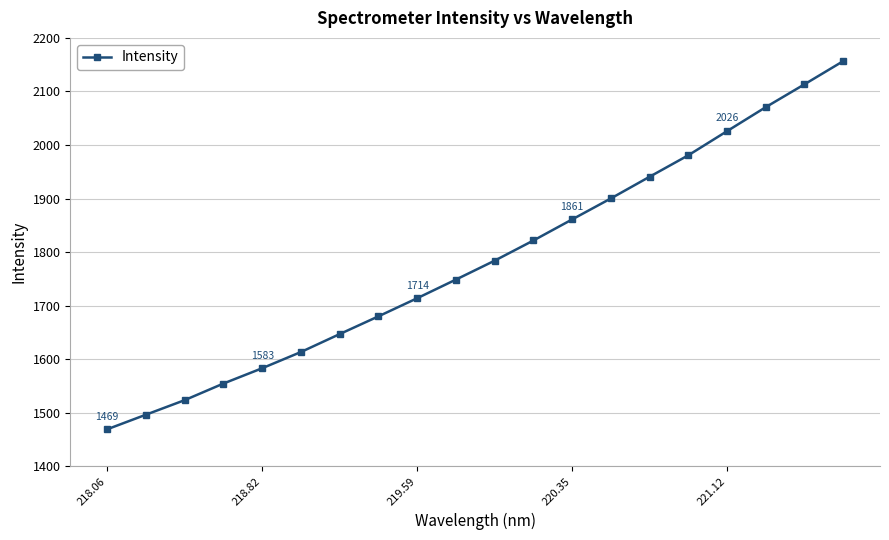

What is the difference between the maximum and minimum values?

687.5